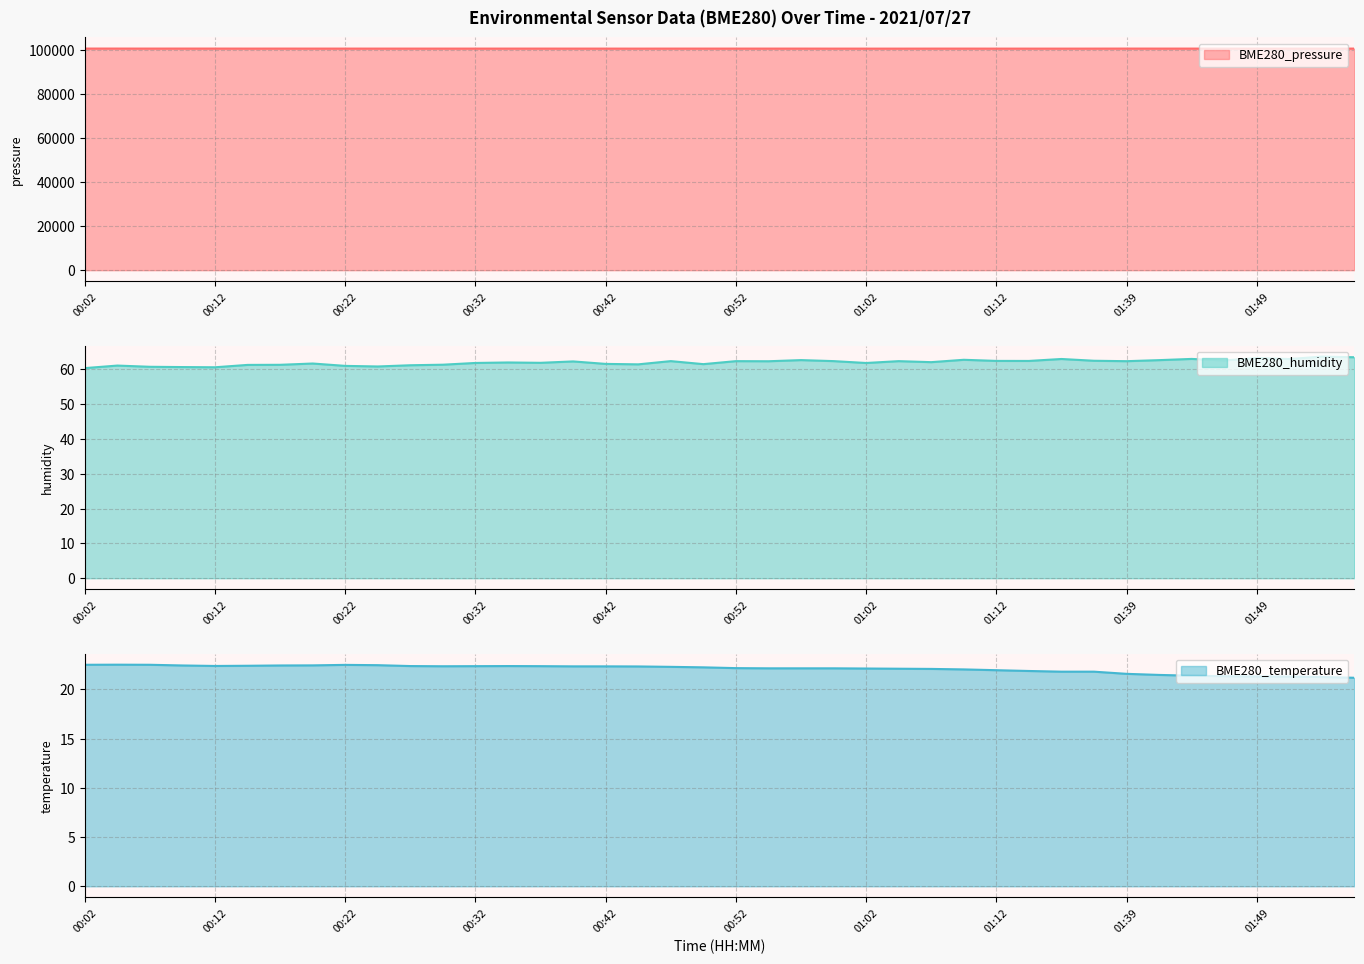

Is the value of BME280_temperature at 01:39 greater than the value of BME280_pressure at 01:20?

No